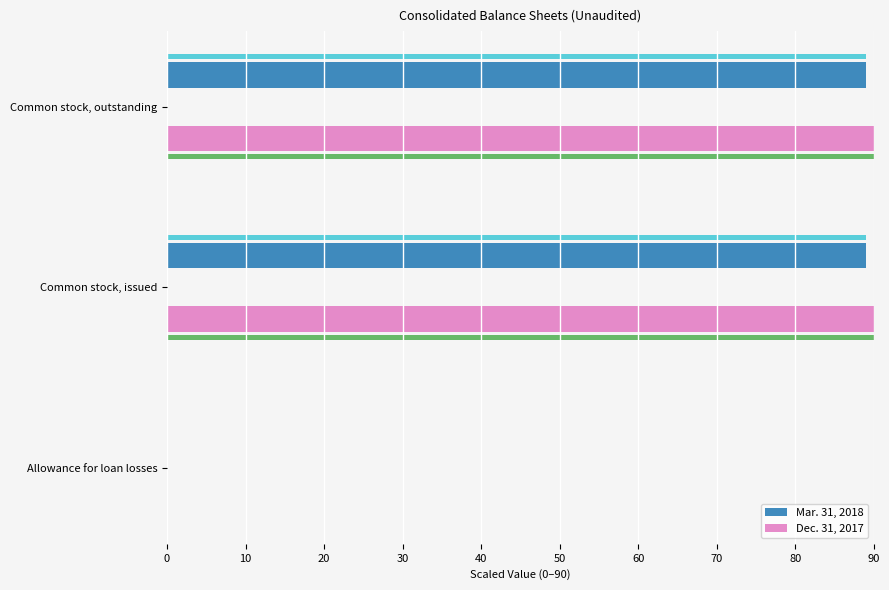

What is the value of the Dec. 31, 2017 bar at the 3rd from the left?

90.0